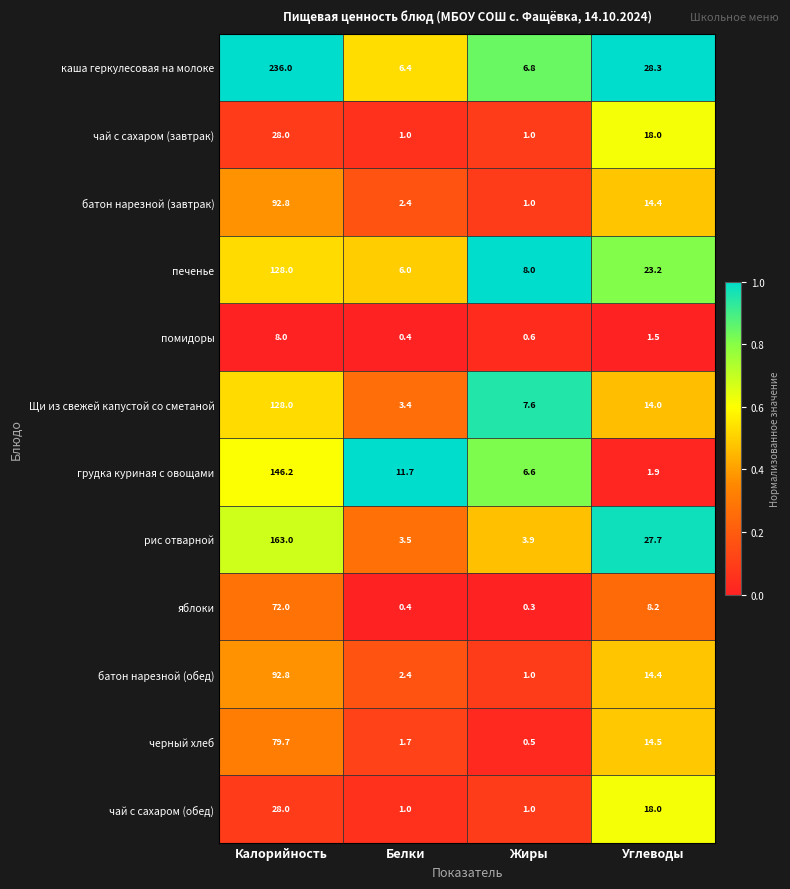

Which category has the highest value across all series?

Калорийность